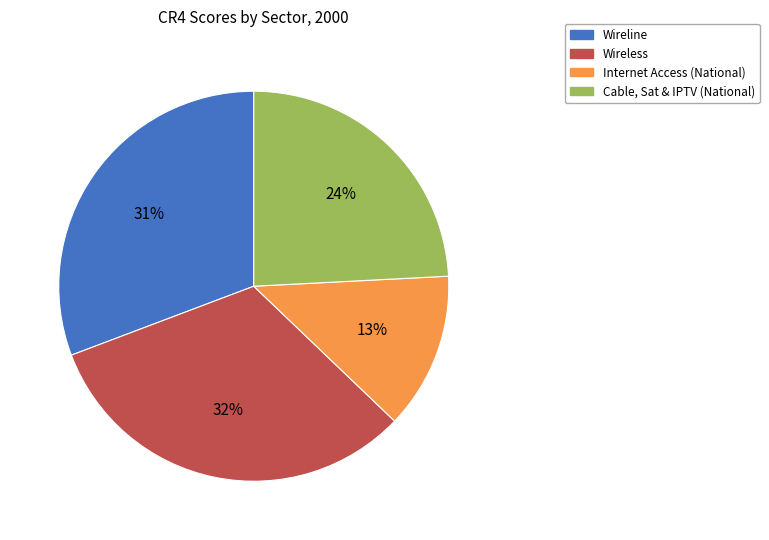

What is the smallest slice in the pie chart?

Internet Access (National)